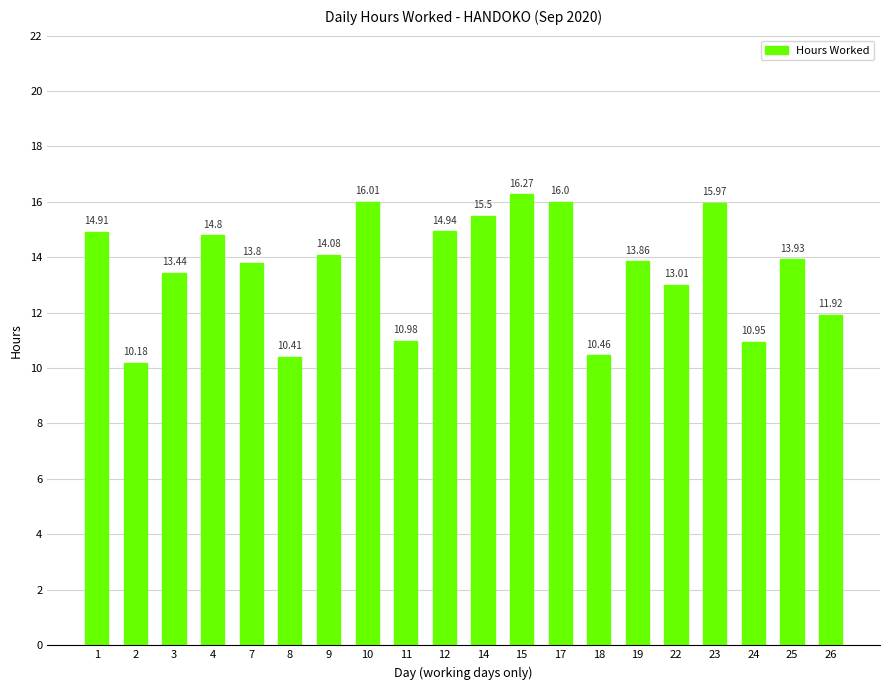

What is the change in value from 1 to 14?

+0.6